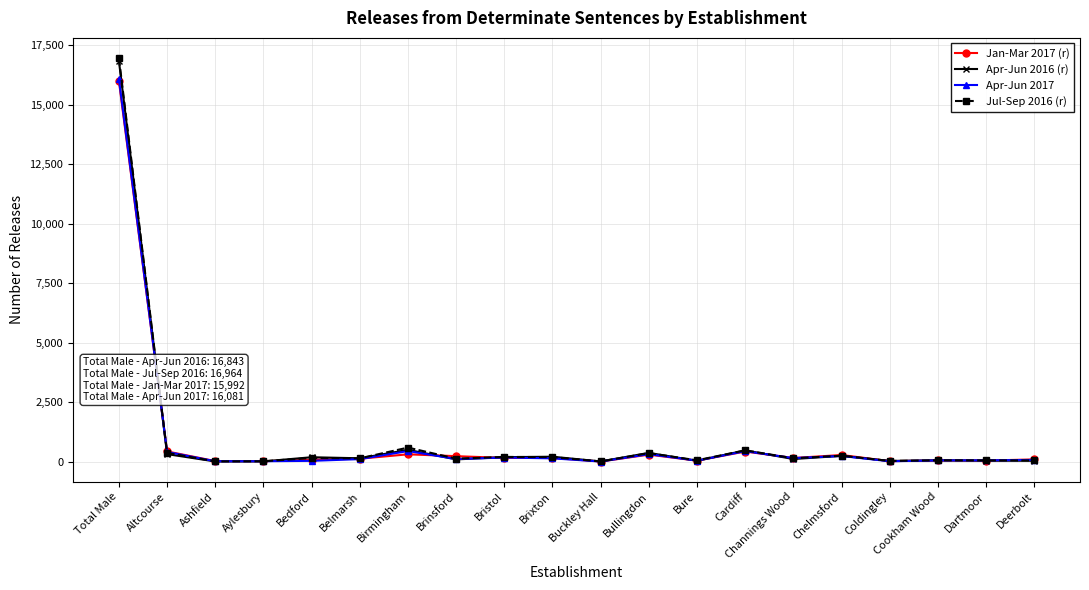

What is the difference between the maximum and second lowest values in the Jan-Mar 2017 (r) series?

15975